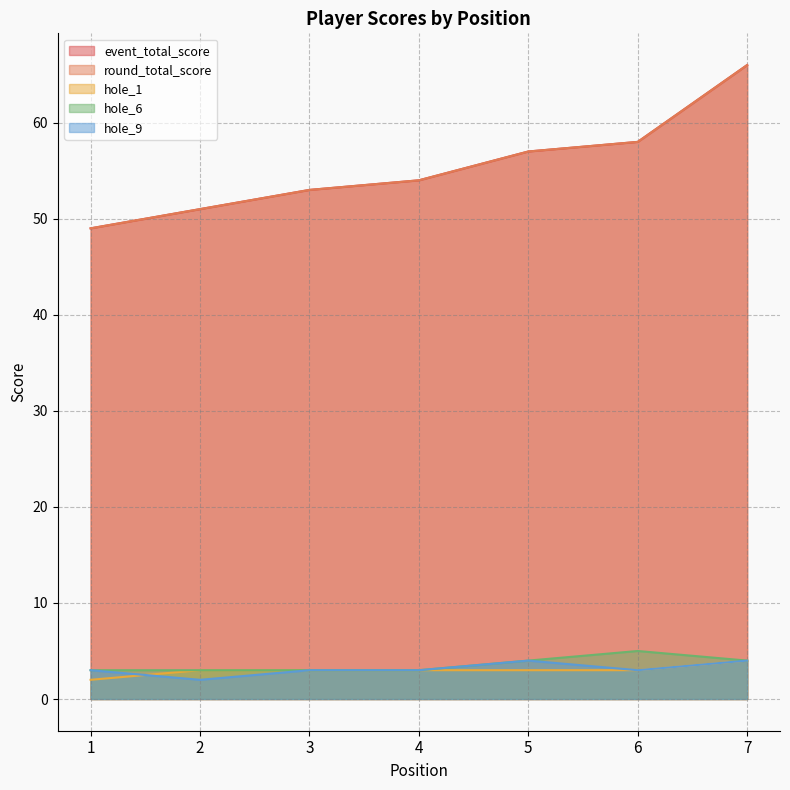

Reading right to left, extract all data points from this chart.

event_total_score: 7=66	6=58	5=57	4=54	3=53	2=51	1=49
round_total_score: 7=66	6=58	5=57	4=54	3=53	2=51	1=49
hole_1: 7=4	6=3	5=3	4=3	3=3	2=3	1=2
hole_6: 7=4	6=5	5=4	4=3	3=3	2=3	1=3
hole_9: 7=4	6=3	5=4	4=3	3=3	2=2	1=3